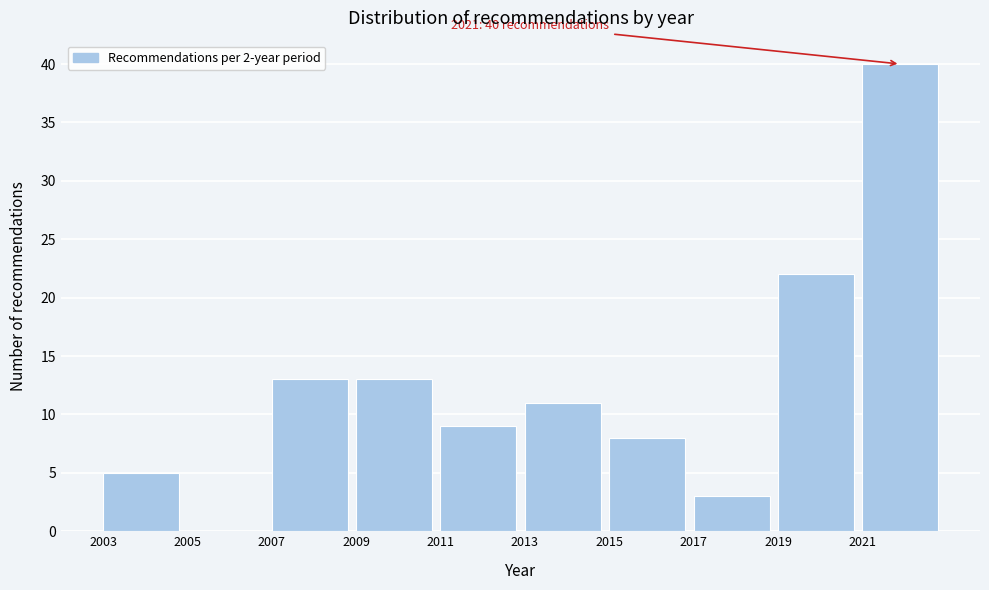

Reading right to left, transcribe all the data shown in this chart.

2021=40	2019=22	2017=3	2015=8	2013=11	2011=9	2009=13	2007=13	2005=0	2003=5